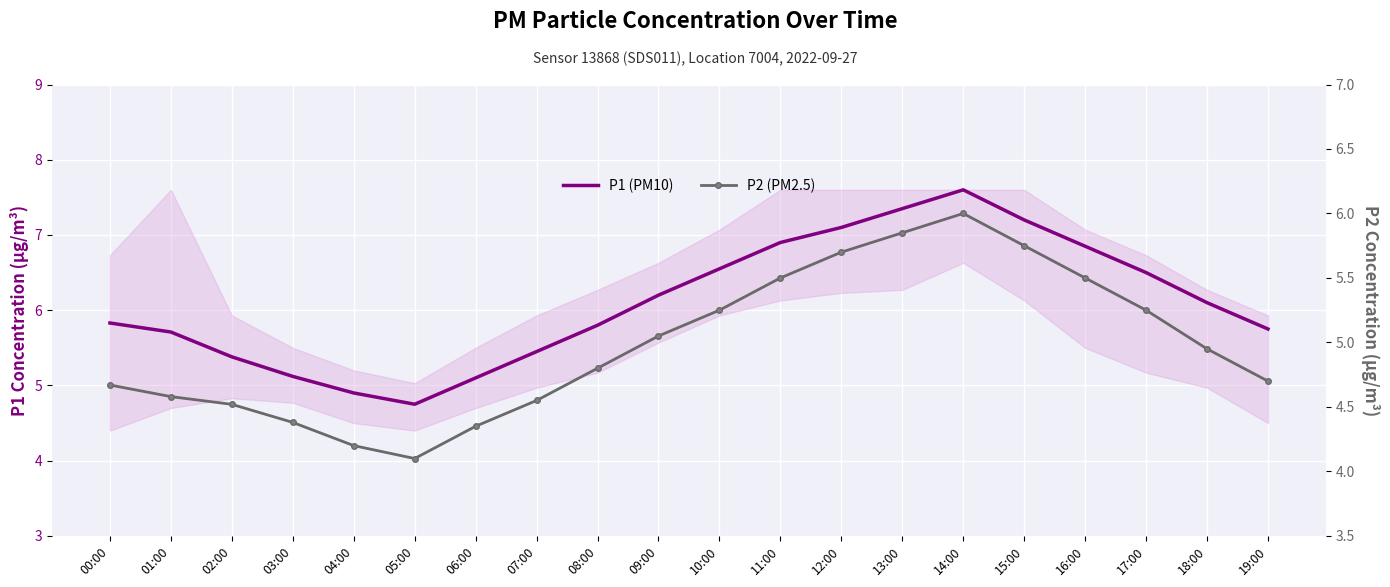

What is the maximum value shown in the chart?

7.6